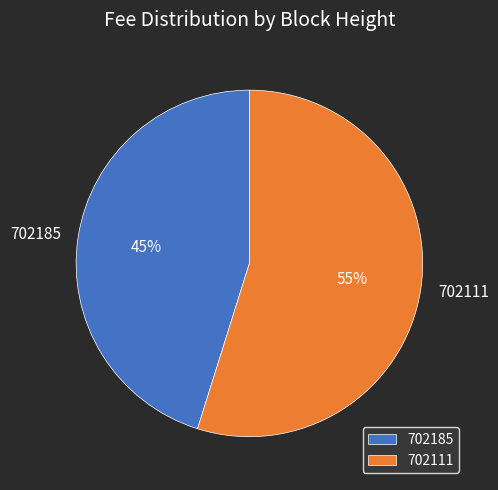

To the nearest percent, what is the difference between the 702185 and 702111 slice percentages?

10%